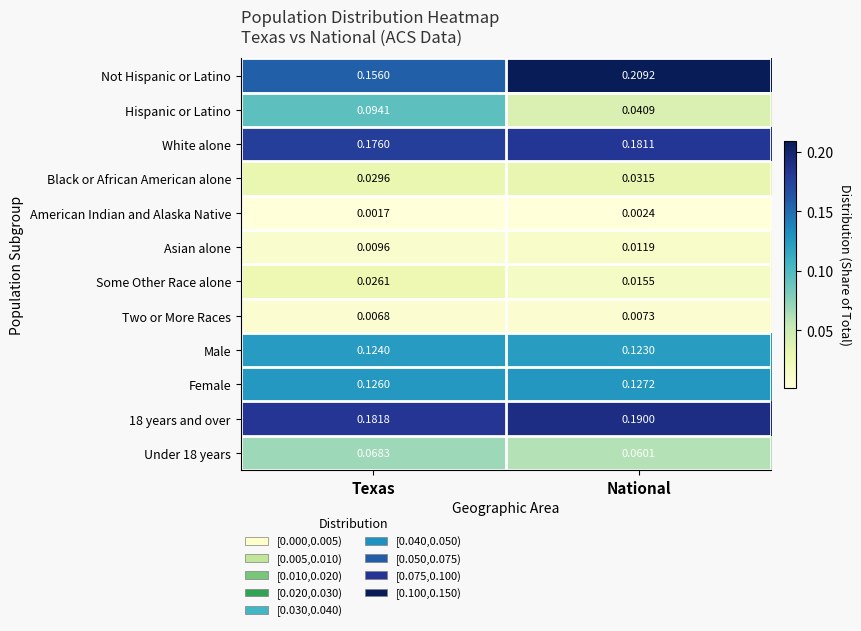

Which series has the largest total across all categories?

18 years and over